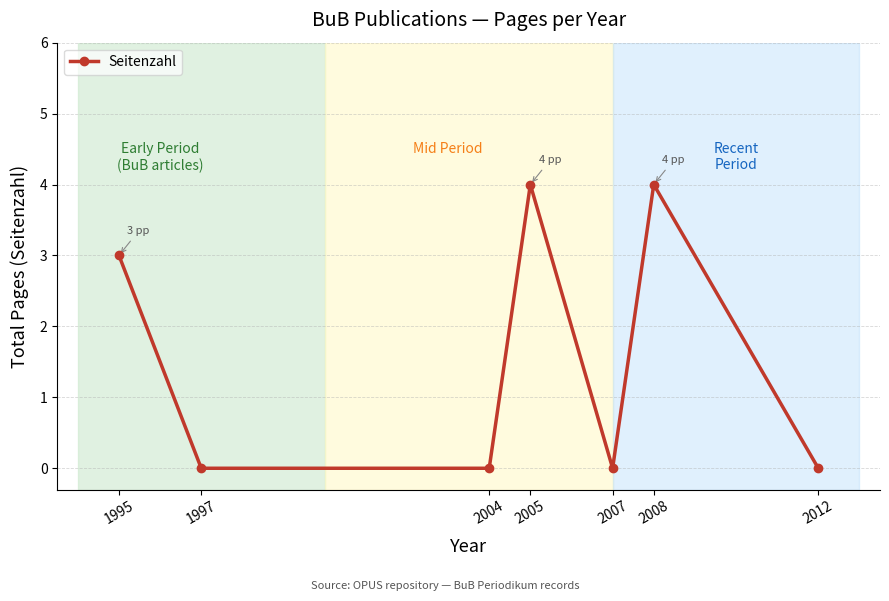

What is the difference between the second highest and second lowest values?

4